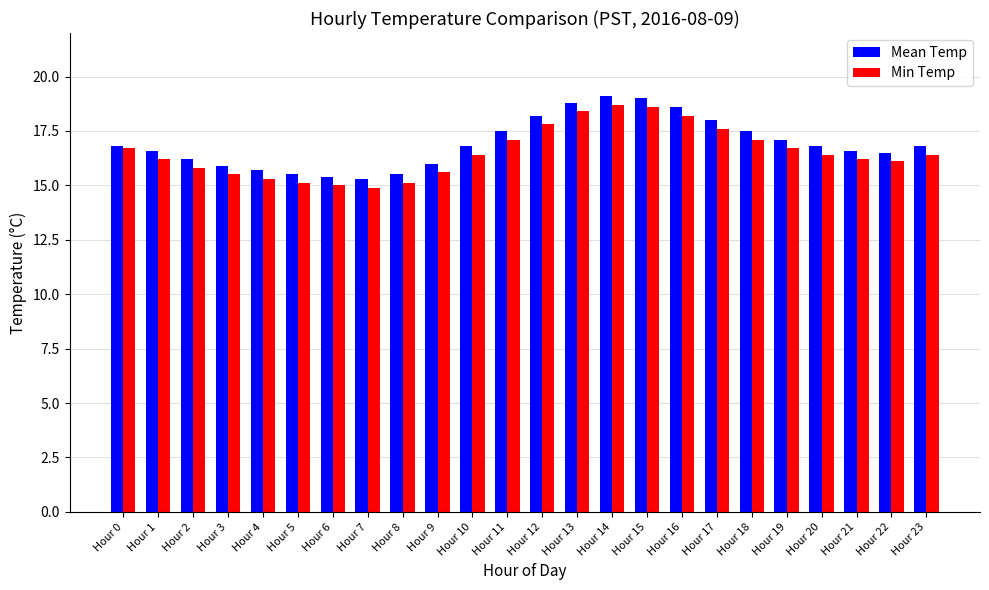

What is the spread (max minus min) of values at Hour 15?

0.4